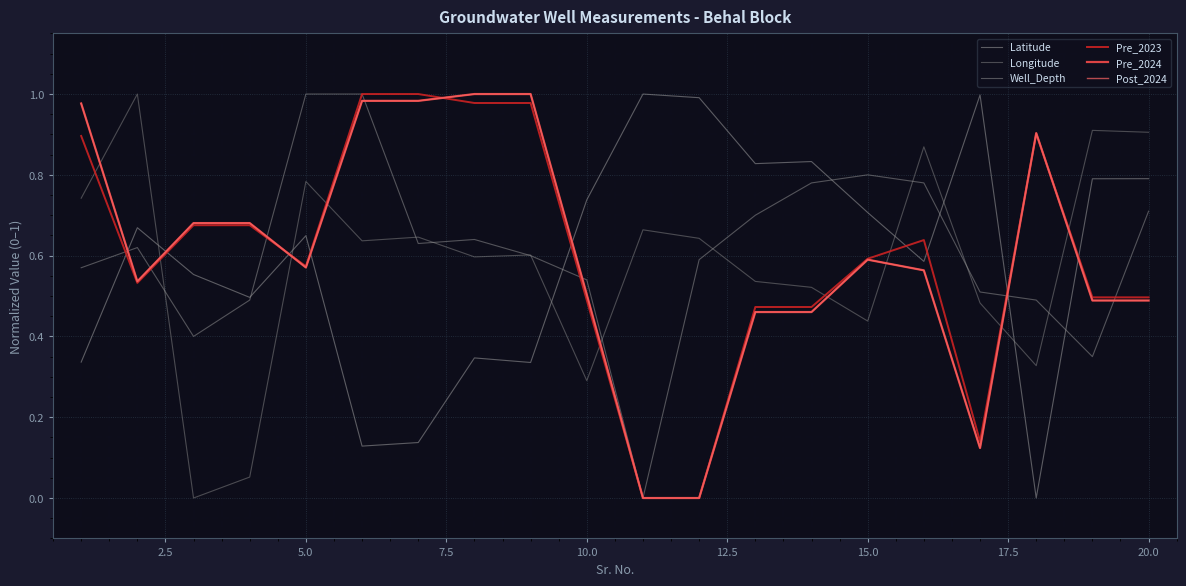

Is this an area chart (filled region under the line)?

No